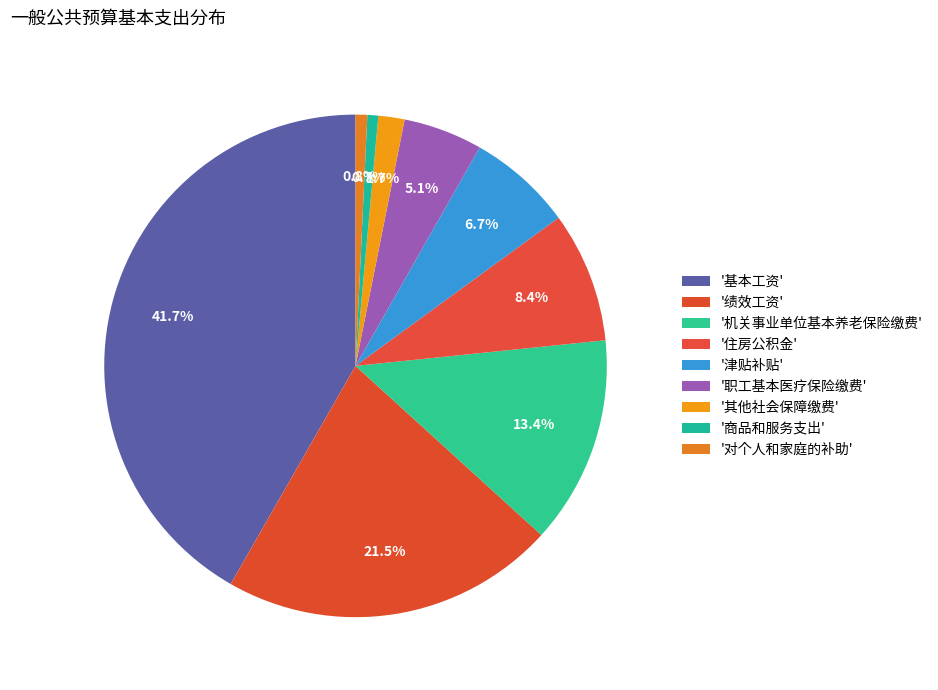

Count the number of slices in the pie.

9